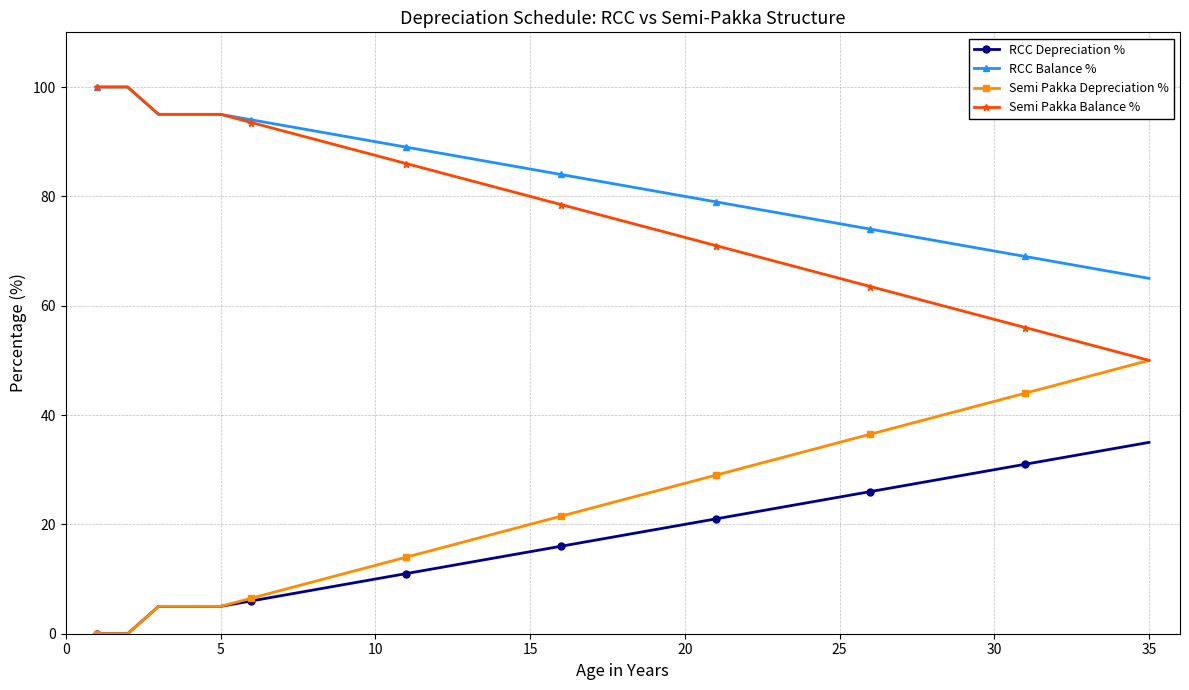

What is the maximum value for Semi Pakka Balance %?

100.0